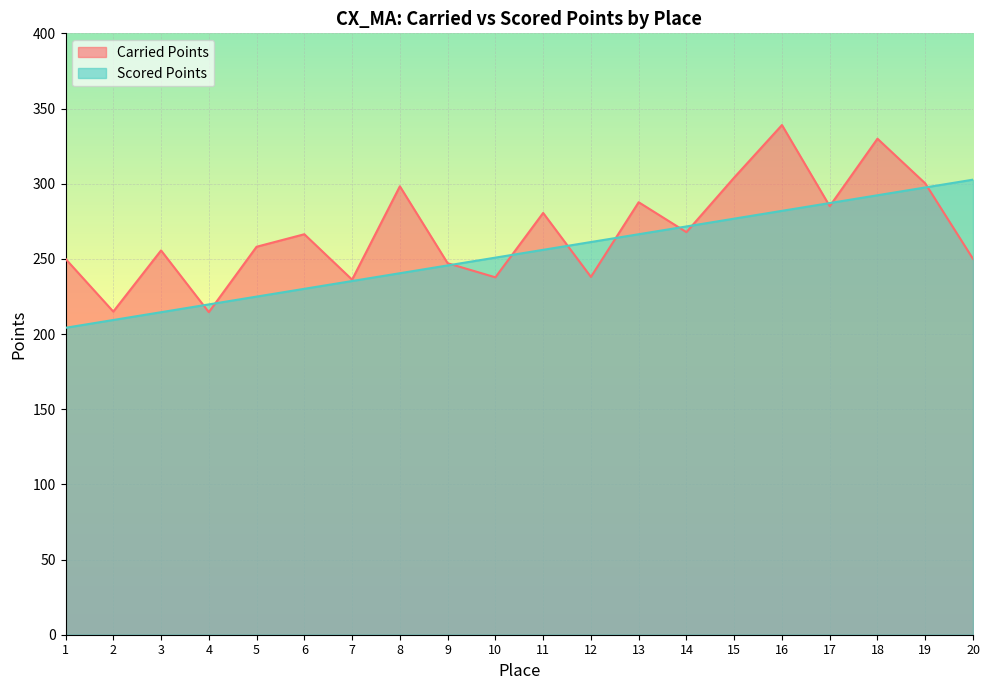

At how many categories does at least one series exceed 295?

6